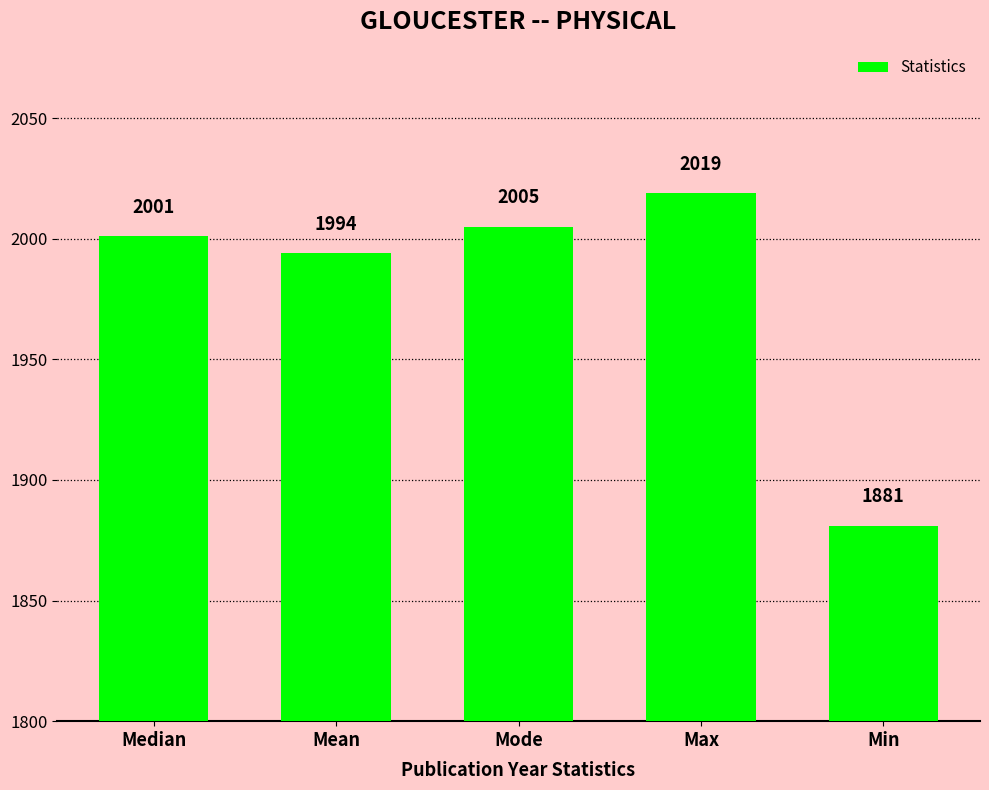

Are the bars grouped side by side (vs. stacked)?

No